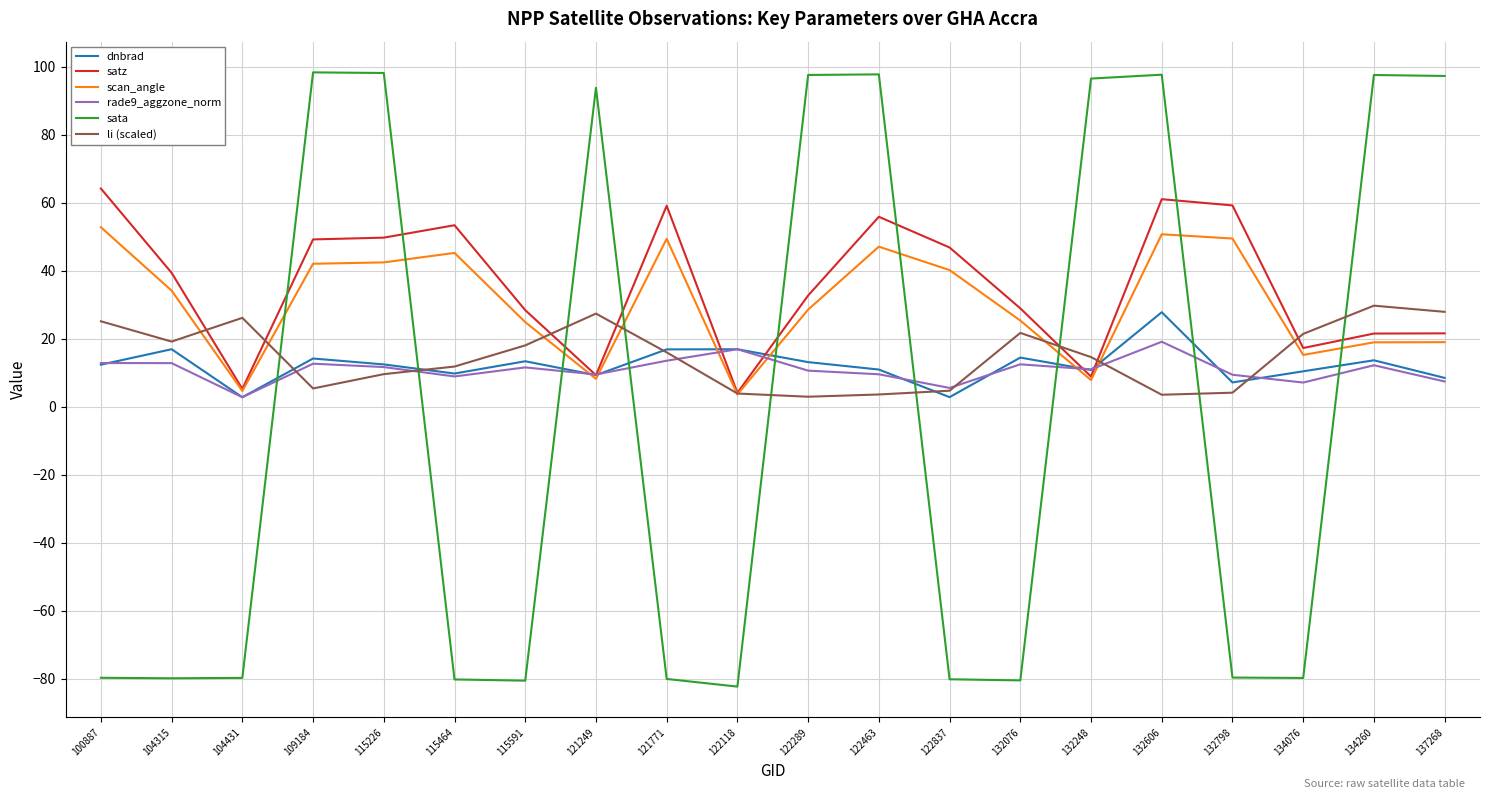

Does the chart display data point markers on the line(s)?

No